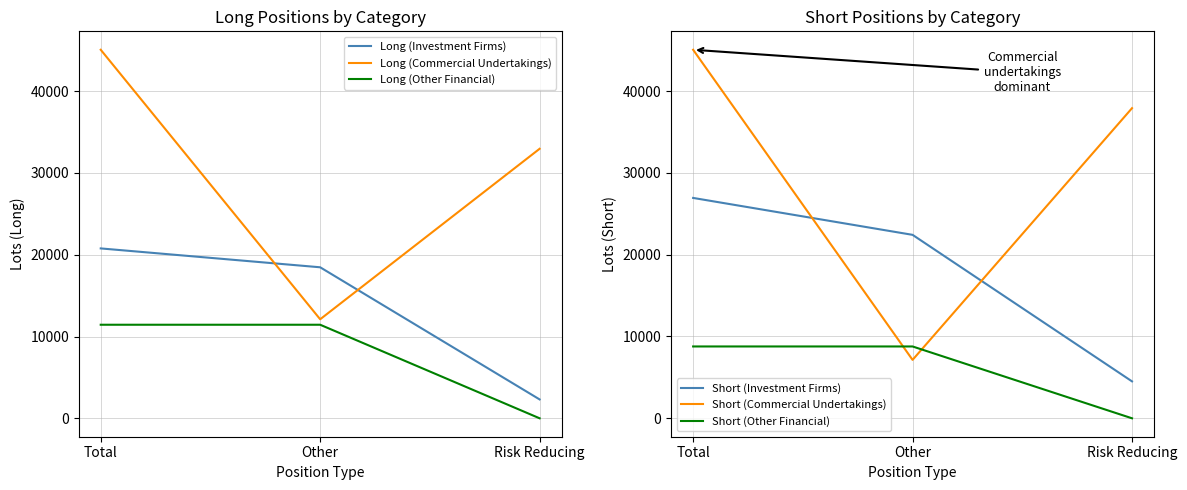

The value of Long (Investment Firms) at Total is 20771.0. True or false?

True